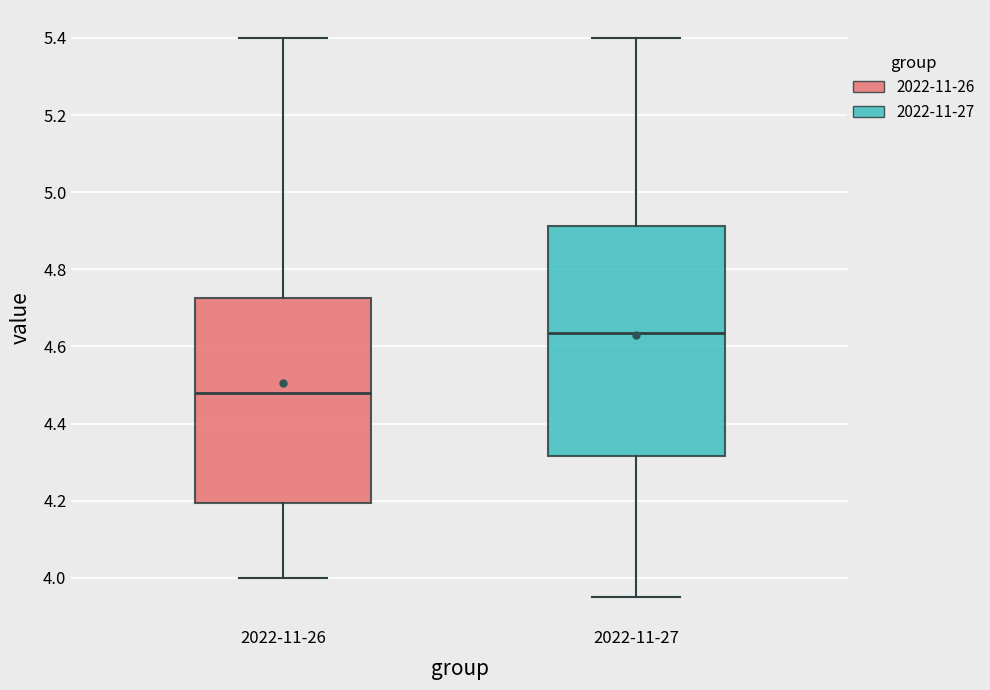

Which box is the tallest, from its lower edge to its upper edge?

2022-11-27